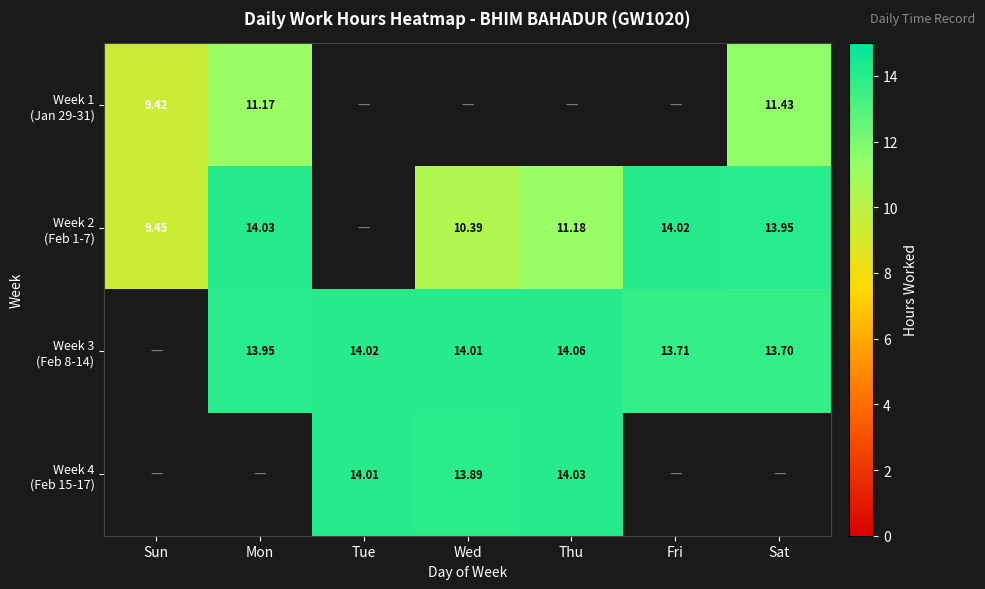

Between Mon and Thu, which series saw the biggest shift?

Week 2 (Feb 1-7)